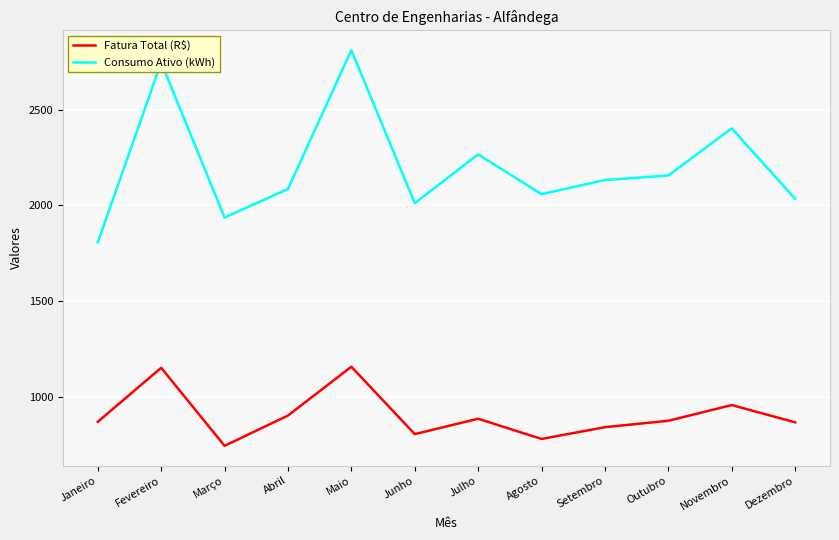

What is the minimum value shown in the chart?

743.9